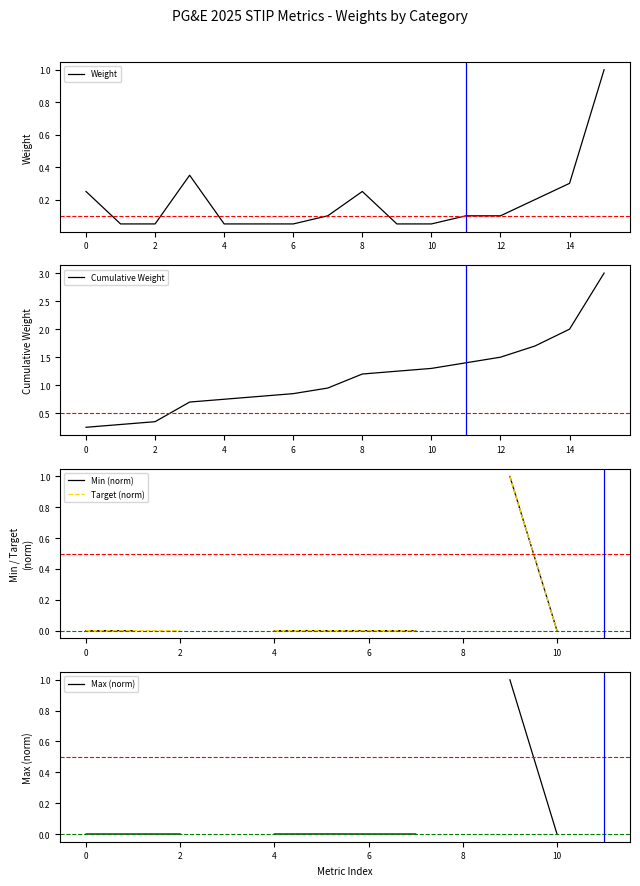

True or false: Weight has a value of 0.0 at 2.

False